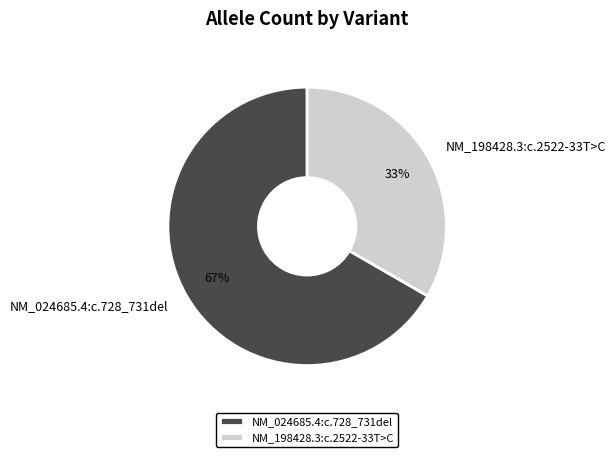

How many slices are in this pie chart?

2